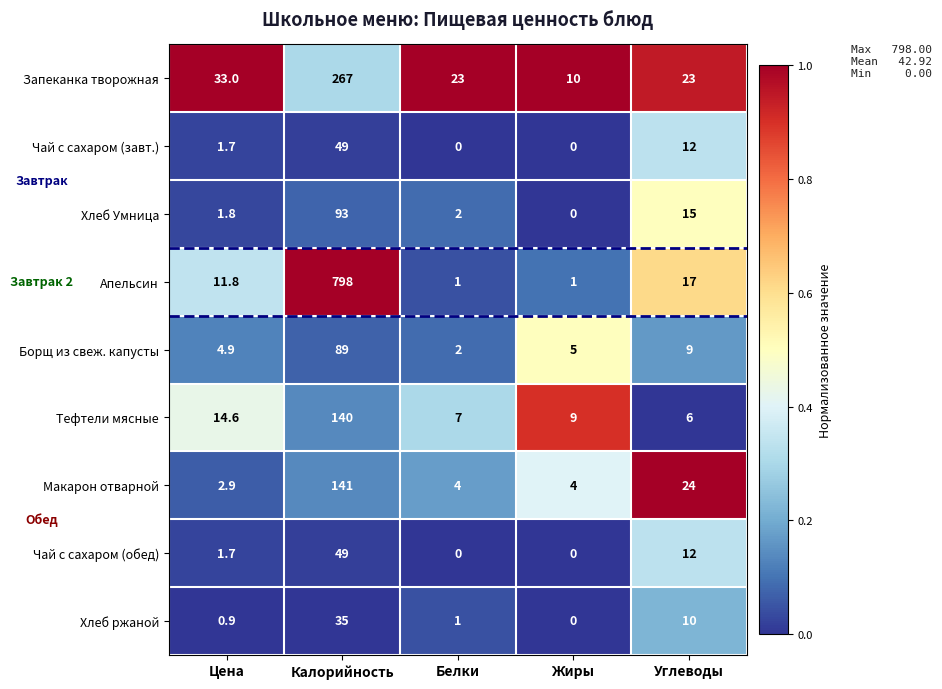

Count the number of data series in this chart.

9